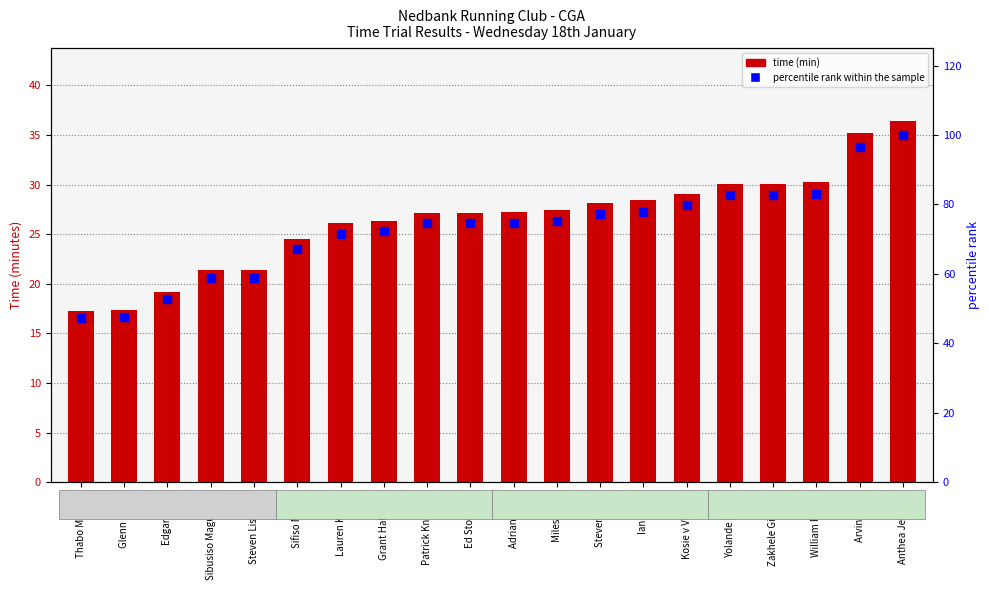

What is the total value across all series at Zakhele Gininda?

112.7